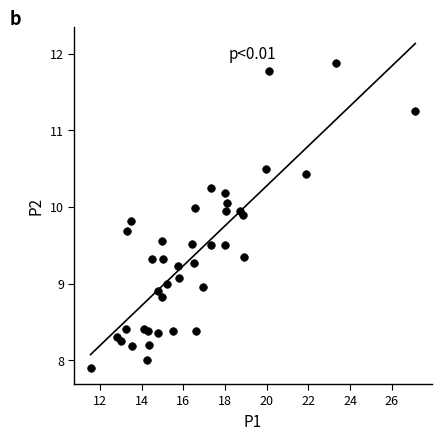

What is the range of Y values (max minus min)?

4.0